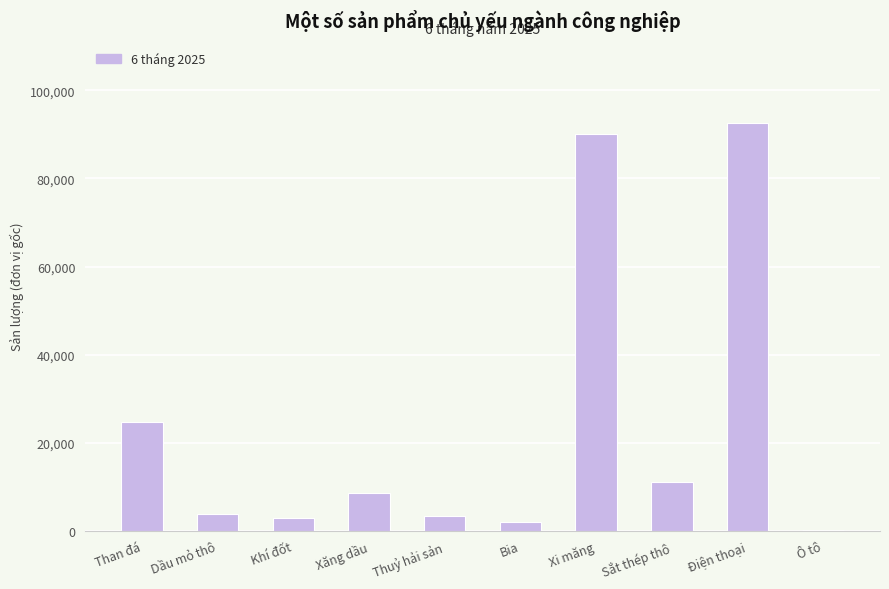

What is the difference between the values at Thuỷ hải sản and Ô tô?

3127.7